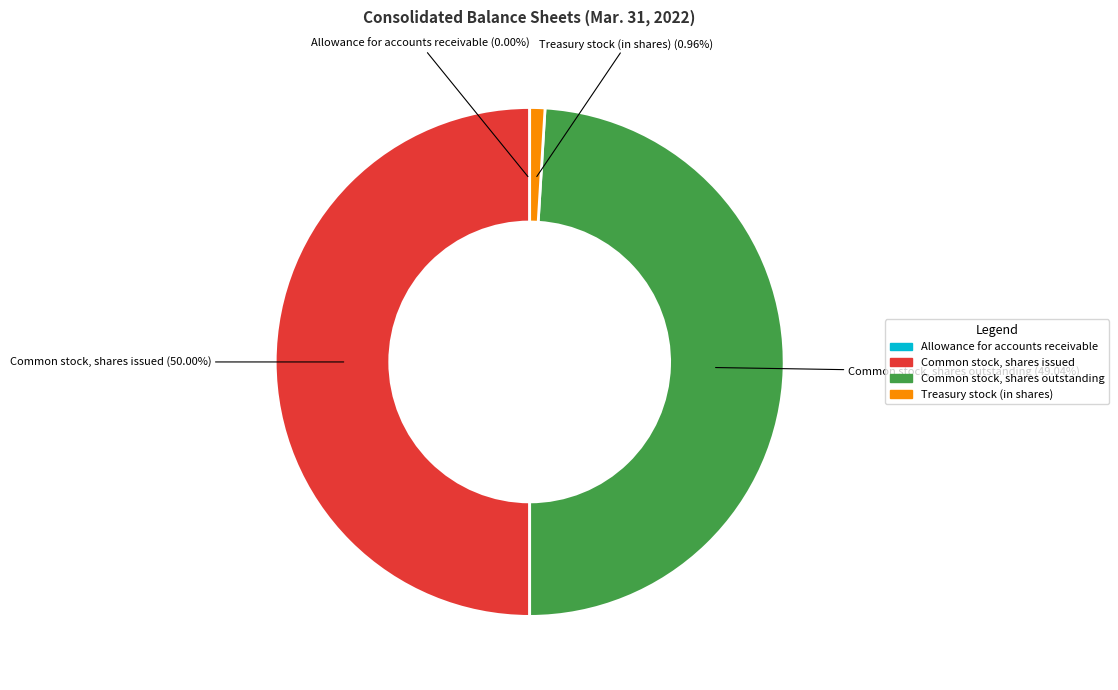

To the nearest percent, what is the difference between the largest and smallest slice percentages?

50%